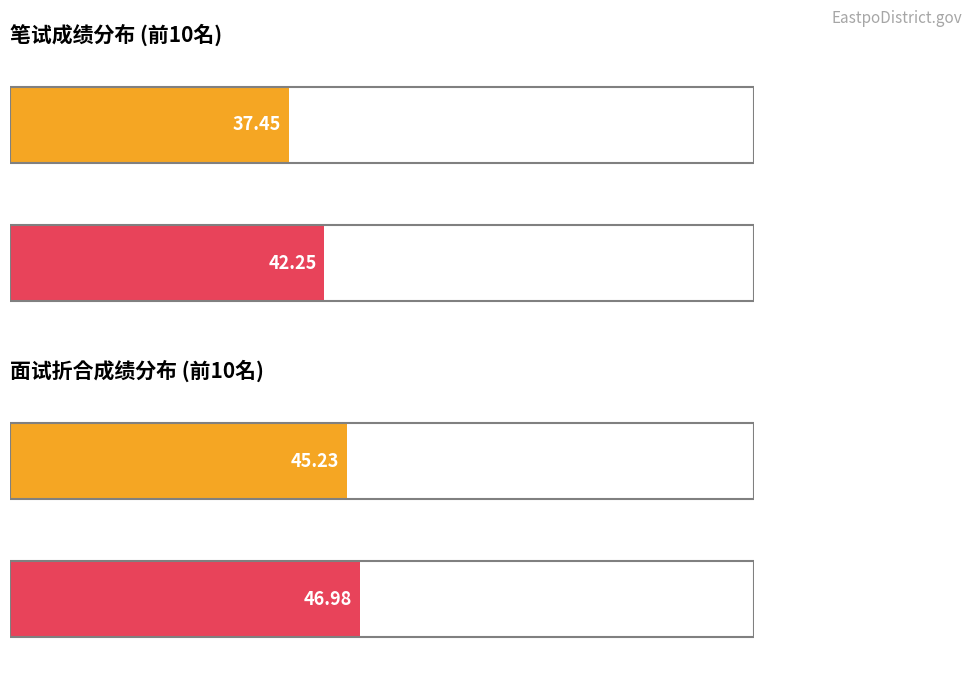

The value of 面试折合成绩 at 史进伟 is 45.1. True or false?

True